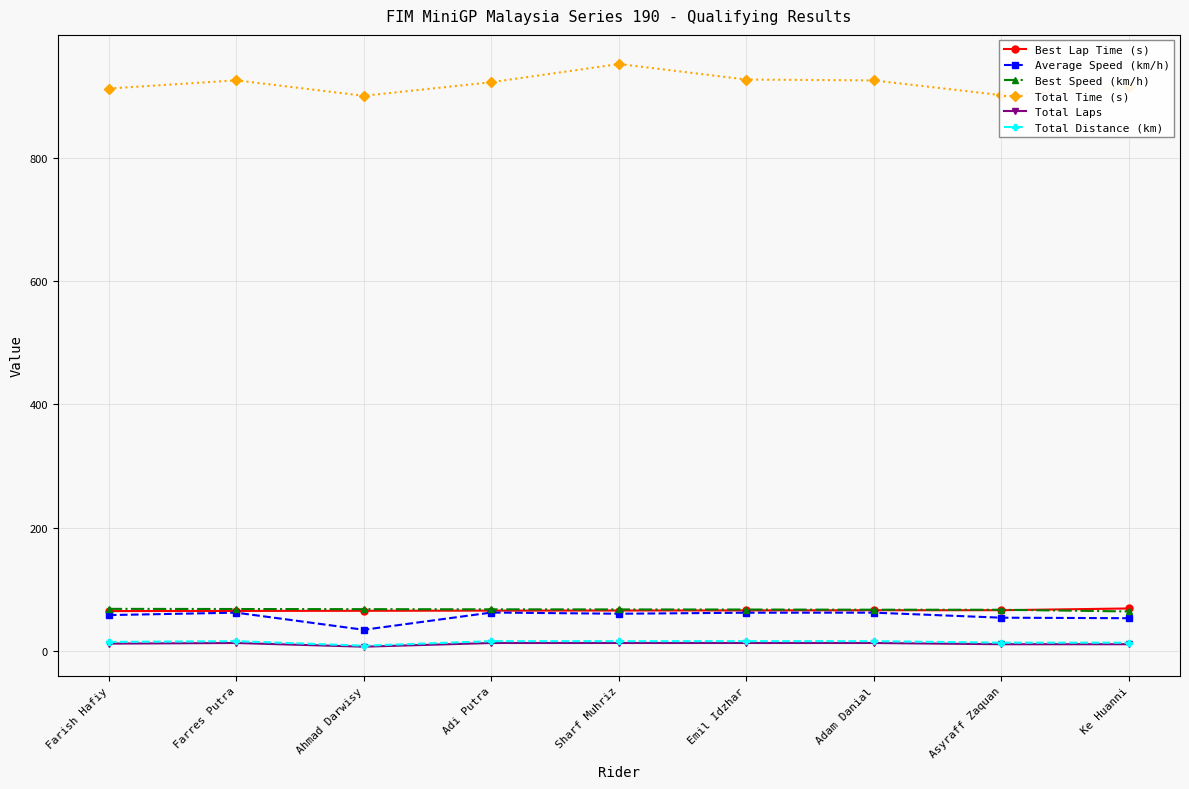

At which label does Best Speed (km/h) first exceed 67?

Farish Hafiy